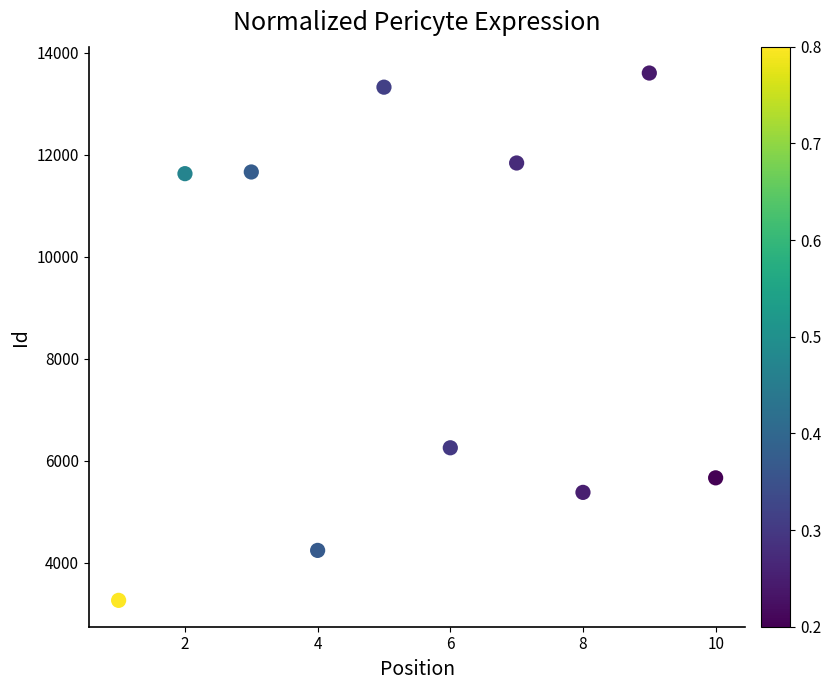

What Y value in the scatter plot is closest to 8433?

6256